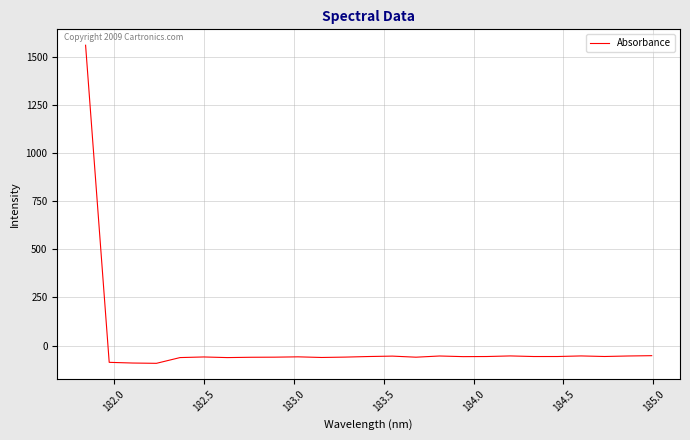

What is the minimum value shown in the chart?

-91.8